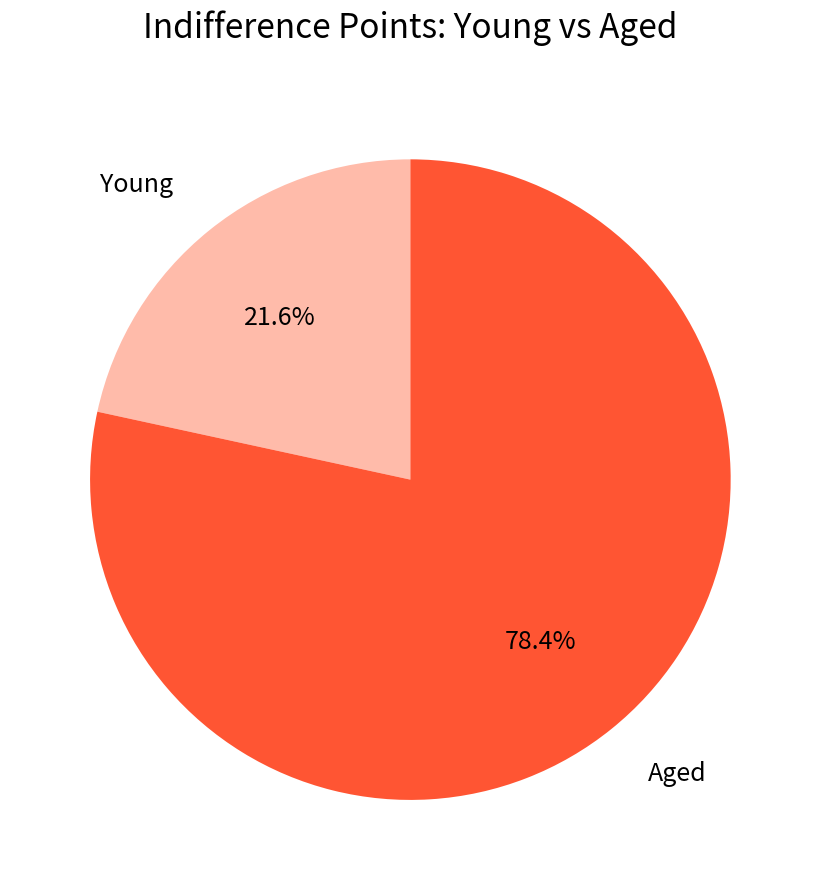

Does any single category account for the majority?

Yes